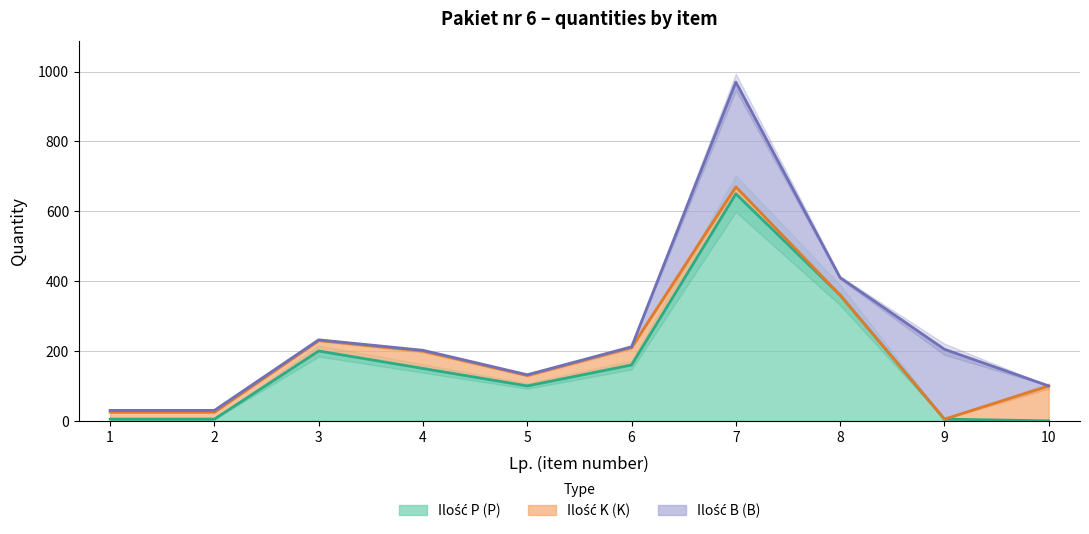

Is the value of Ilość B (B) at 9 greater than the value of Ilość P (P) at 10?

Yes